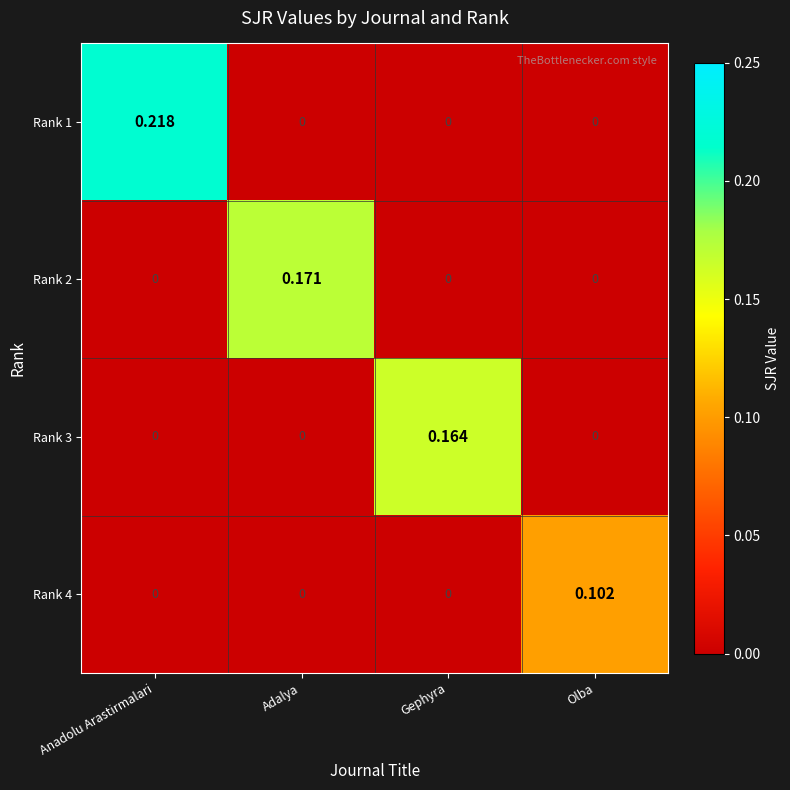

Which category has the highest value across all series?

Anadolu Arastirmalari